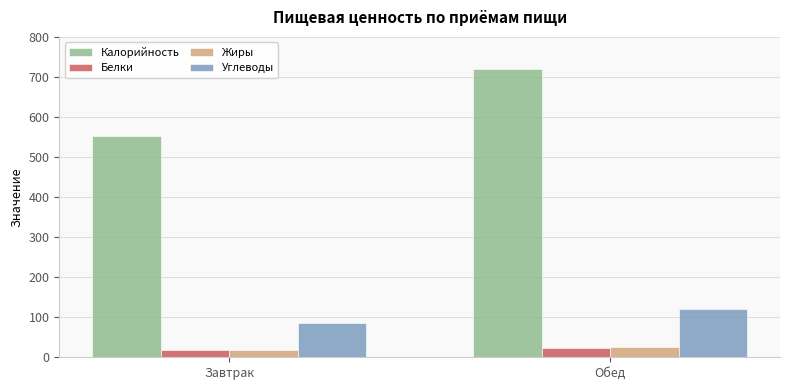

At which label is Калорийность closest to 635?

Завтрак